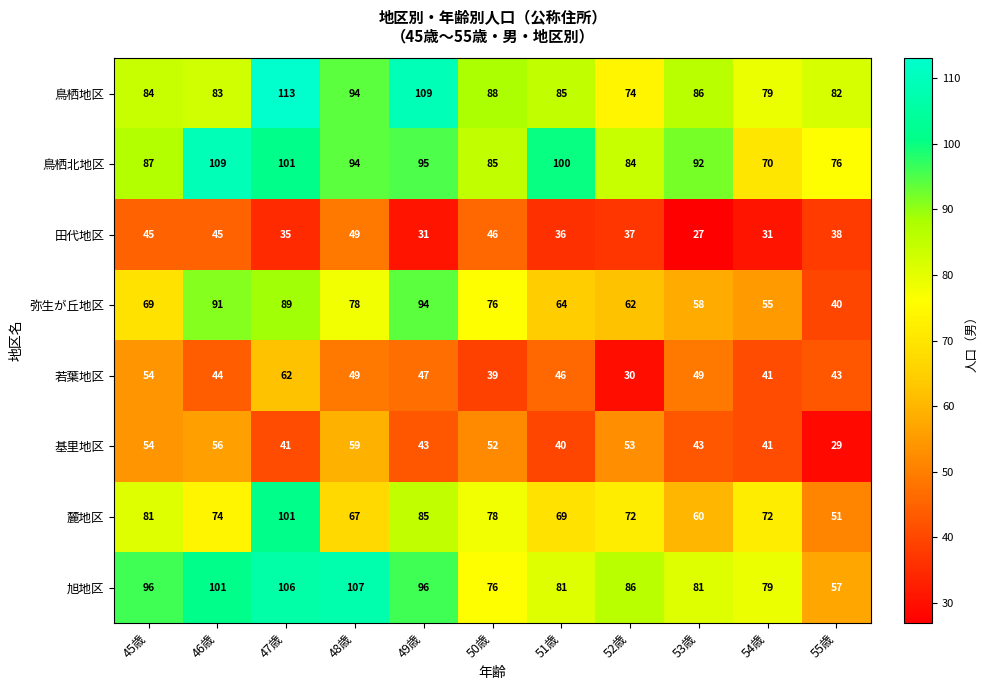

Where does the 旭地区 series first go above 86?

45歳